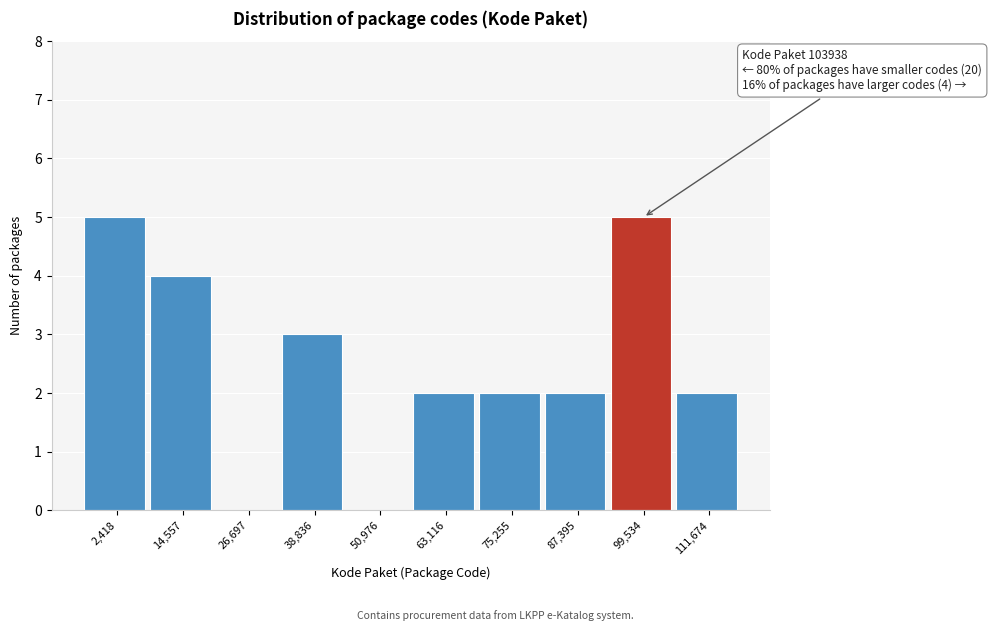

Reading left to right, transcribe all the data shown in this chart.

2,418=5	14,557=4	26,697=0	38,836=3	50,976=0	63,116=2	75,255=2	87,395=2	99,534=5	111,674=2